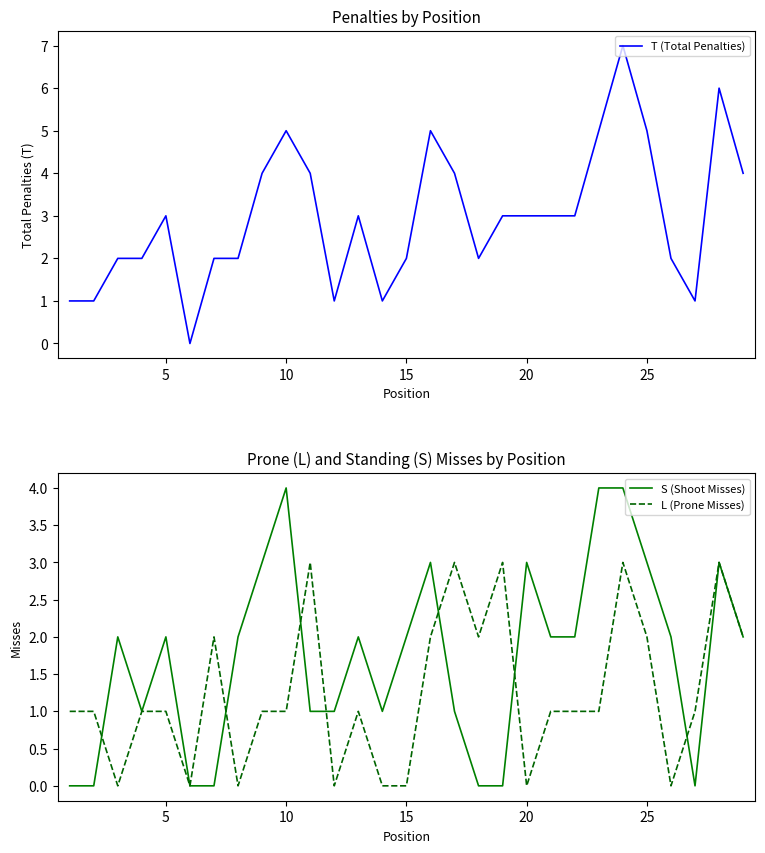

What is the highest value of the S (Shoot Misses) series?

4